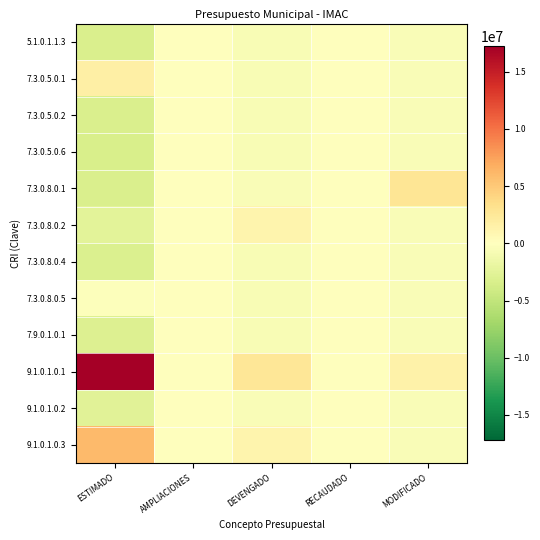

What is the spread (max minus min) of values at RECAUDADO?

80000.0